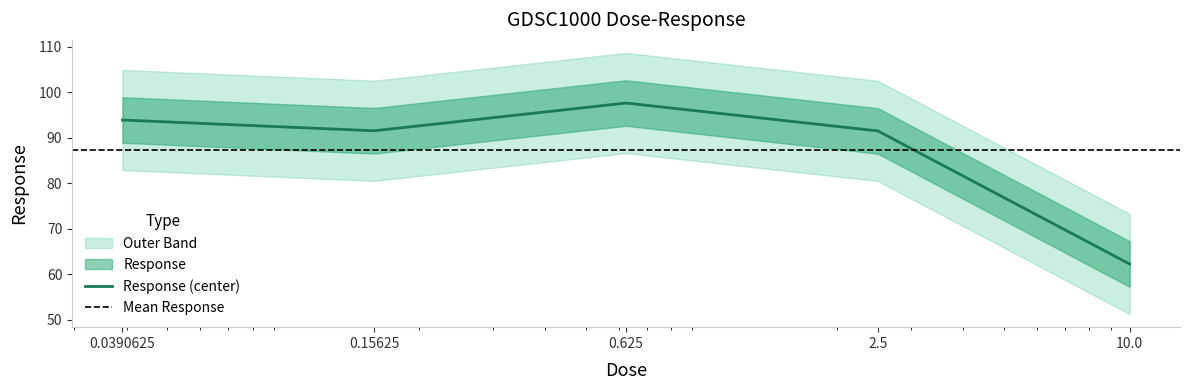

What is the difference between the maximum and second lowest values?

6.1